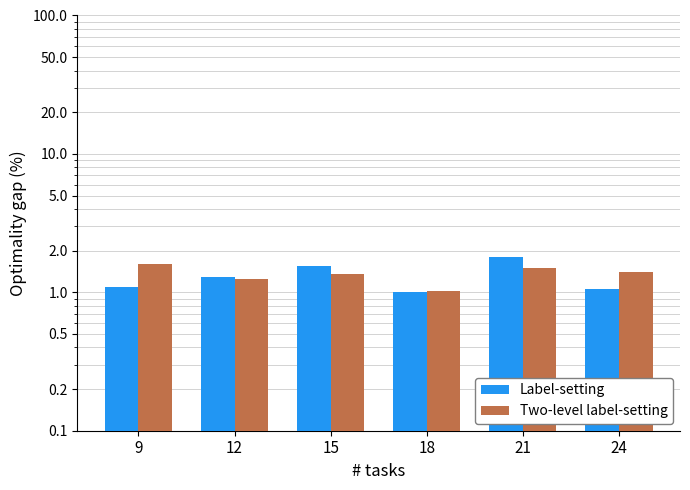

The Two-level label-setting series shows 1.4 at 15. True or false?

True